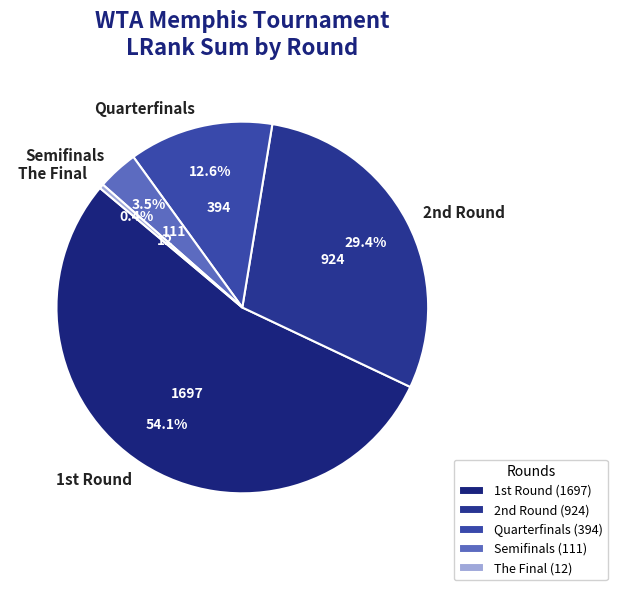

Which has a higher value, Semifinals or Quarterfinals?

Quarterfinals